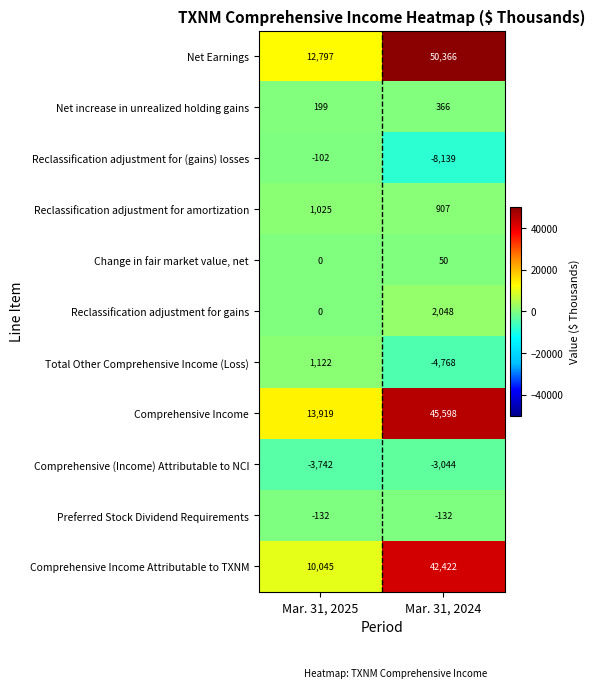

True or false: Comprehensive Income has a value of 45598 at Mar. 31, 2024.

True